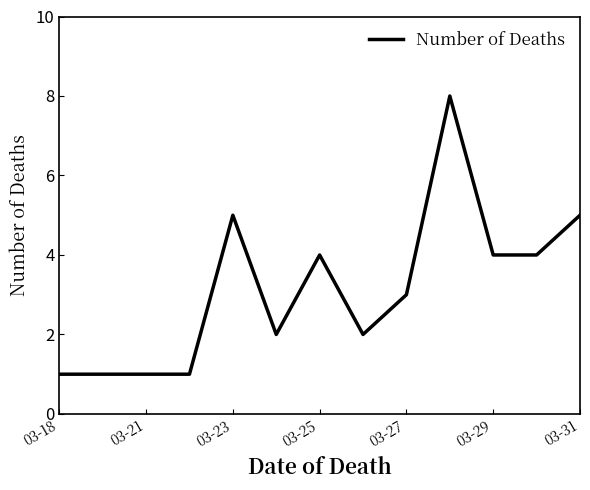

What is the maximum value shown in the chart?

8